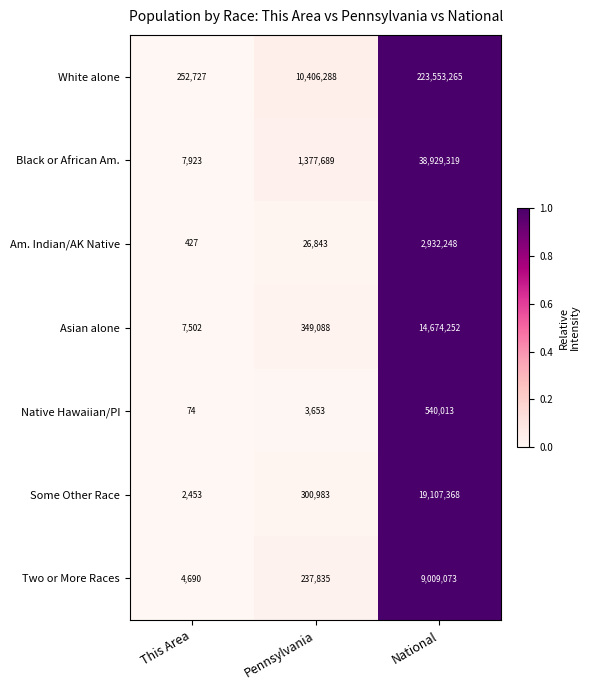

Which series changed the most between Pennsylvania and National?

White alone